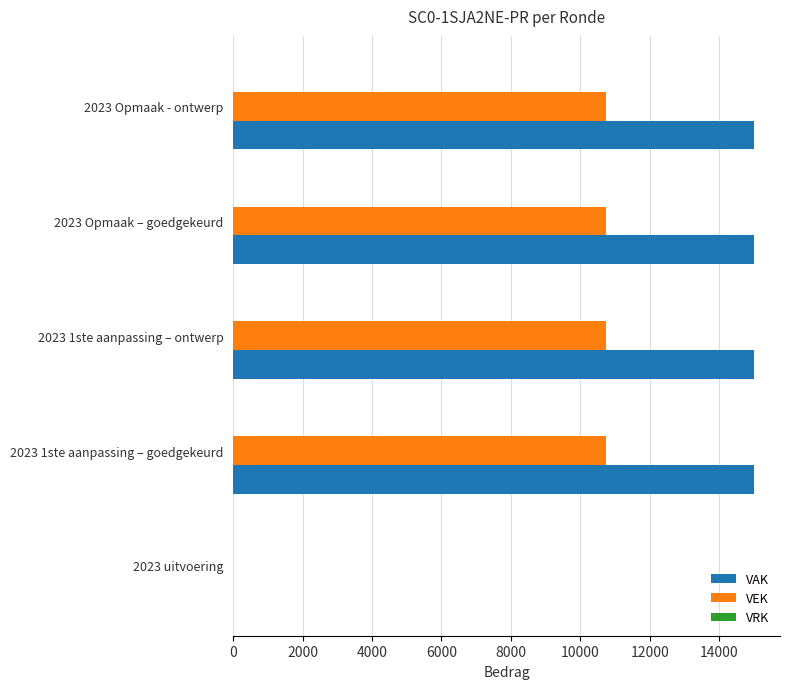

Is the value of VAK at 2023 uitvoering greater than the value of VEK at 2023 Opmaak - ontwerp?

No